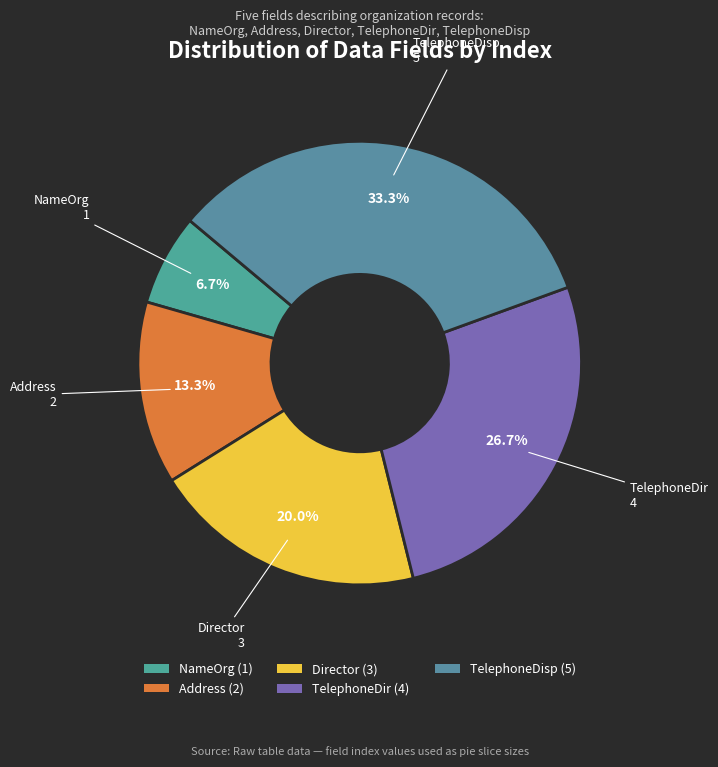

Which slice is the largest?

TelephoneDisp